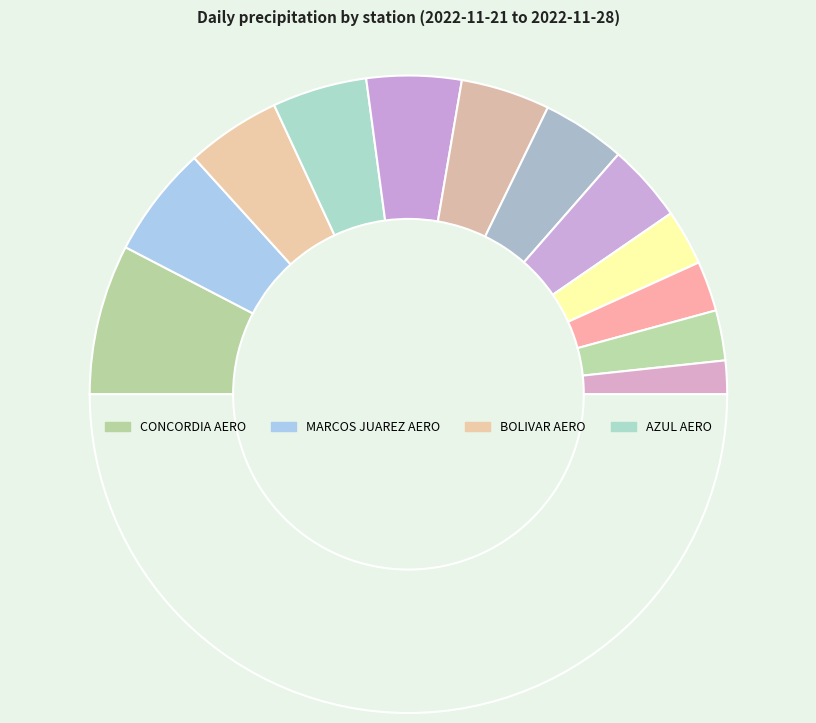

Count the number of slices in the pie.

13